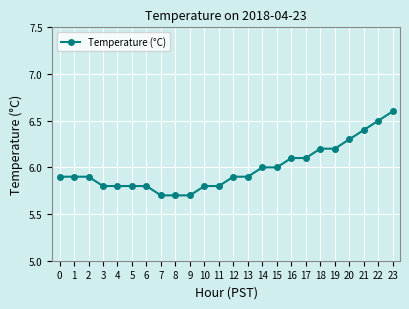

Reading left to right, extract all data points from this chart.

0=5.9	1=5.9	2=5.9	3=5.8	4=5.8	5=5.8	6=5.8	7=5.7	8=5.7	9=5.7	10=5.8	11=5.8	12=5.9	13=5.9	14=6.0	15=6.0	16=6.1	17=6.1	18=6.2	19=6.2	20=6.3	21=6.4	22=6.5	23=6.6